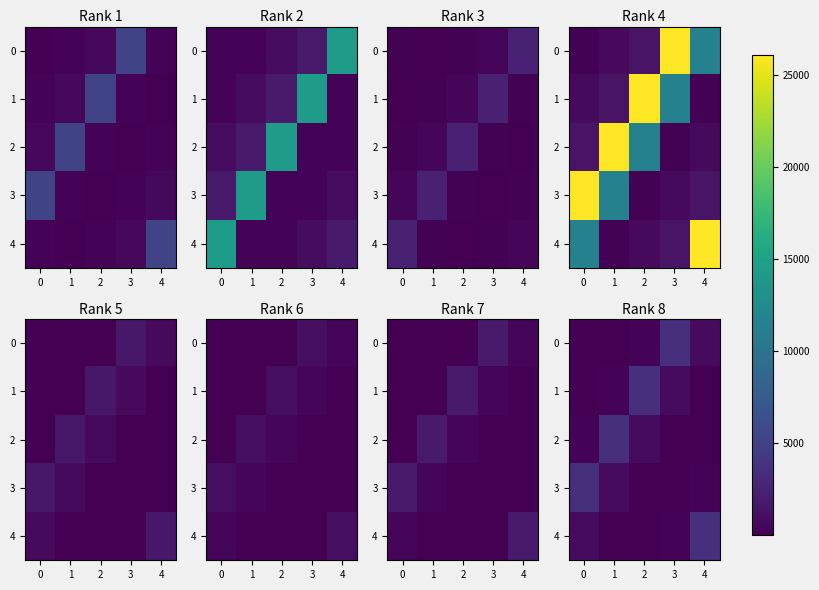

What is the minimum value for 4?

28